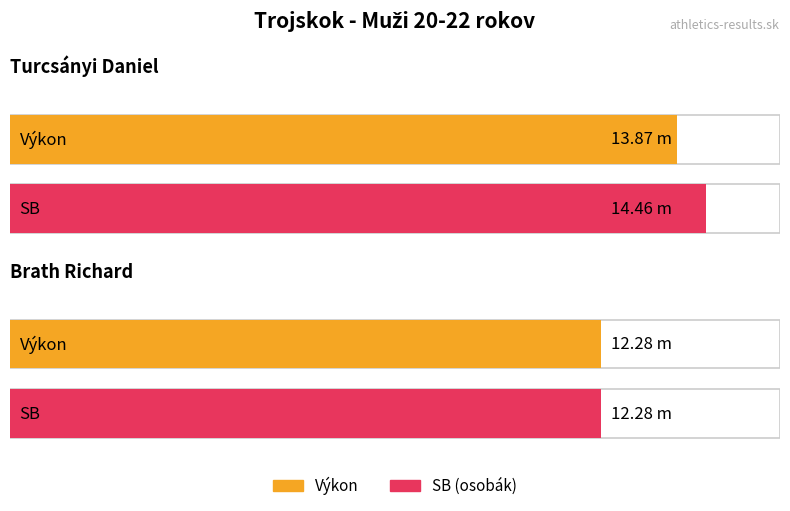

The value of SB at Brath Richard is 3.6. True or false?

False